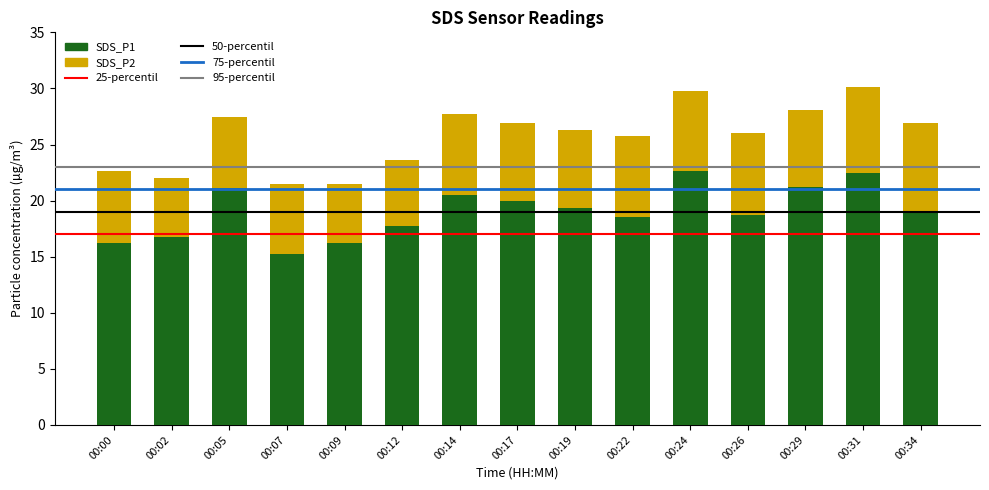

At which label does SDS_P1 reach its minimum?

00:07